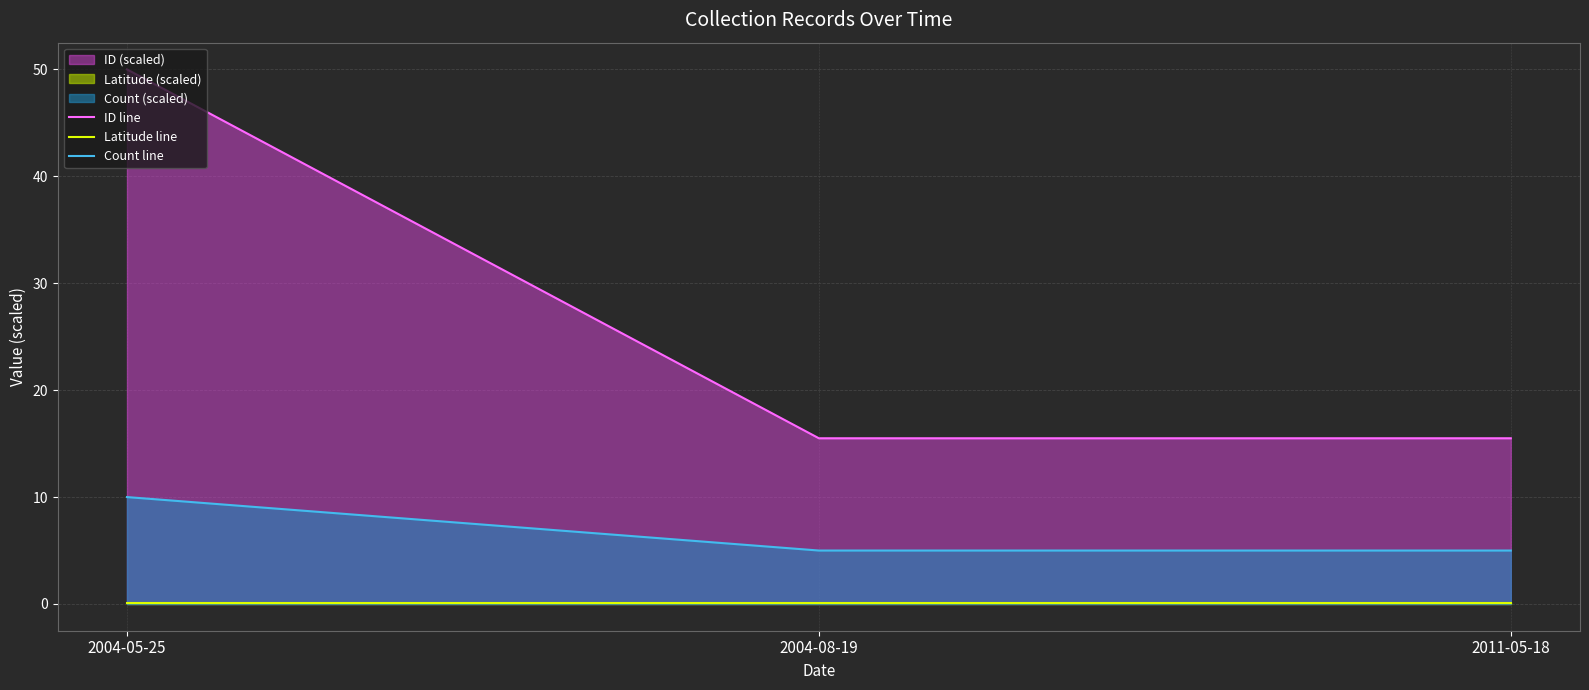

What is the average value of the Count line series?

6.7